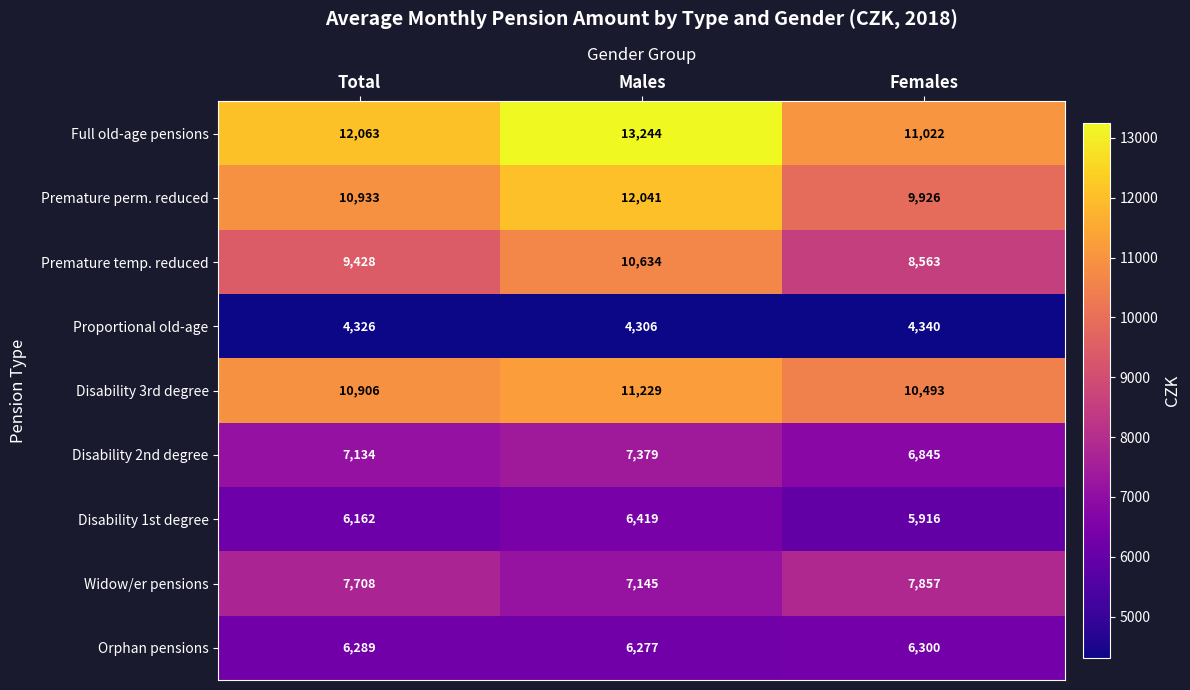

What is the sum of all Premature perm. reduced values?

32900